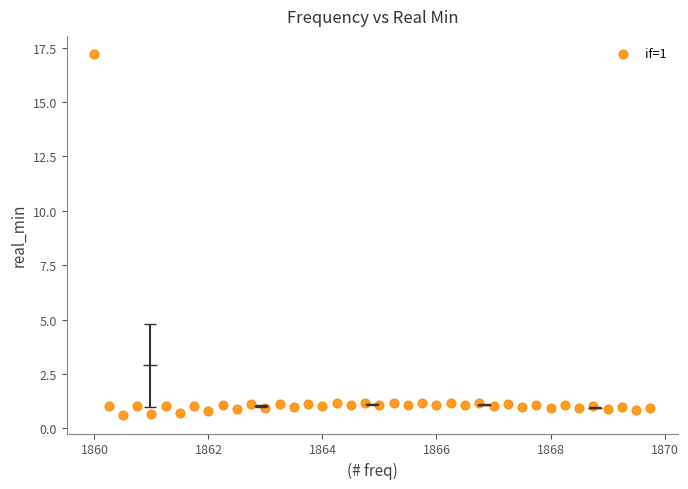

What is the range of Y values (max minus min)?

16.6